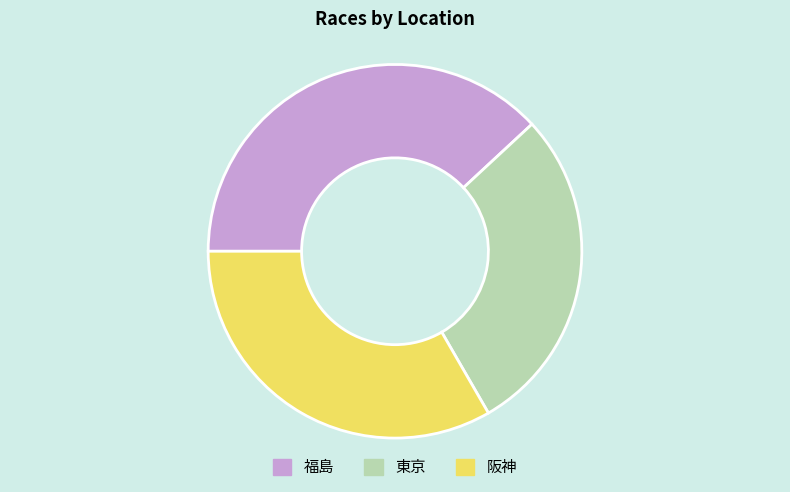

Is it true that 福島 is 44% of the pie?

False